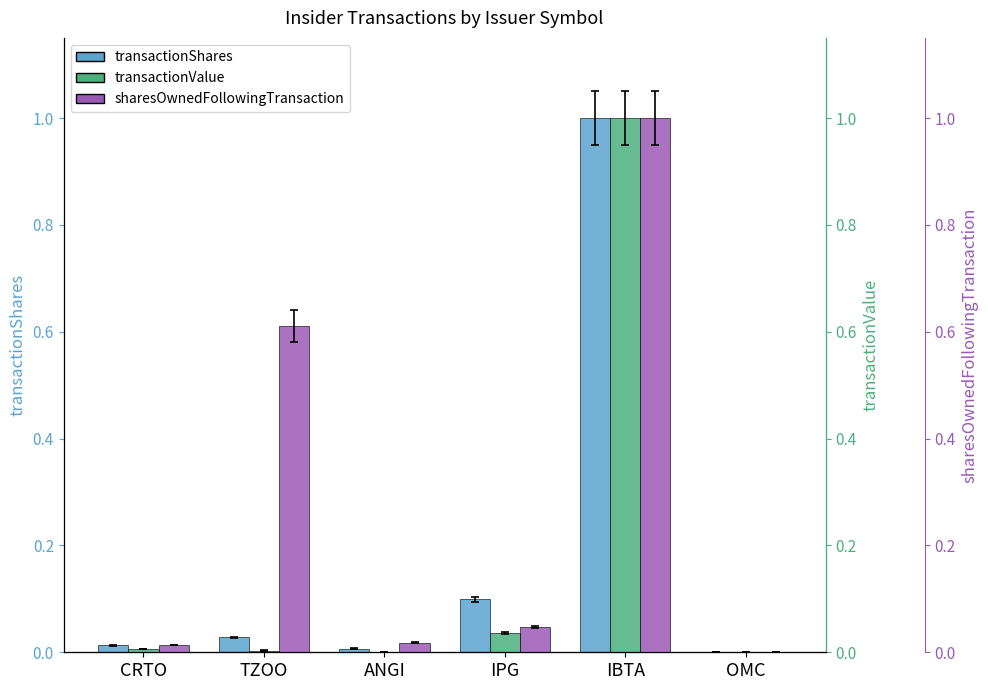

How many bars are there in each group?

3